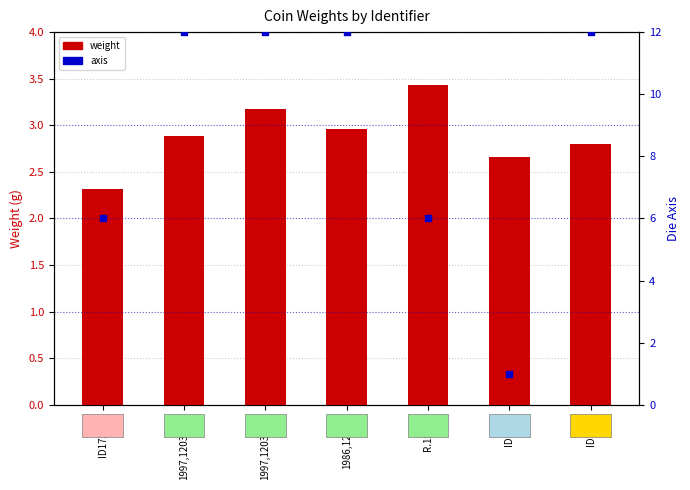

What are all the series names shown in the legend?

weight, axis